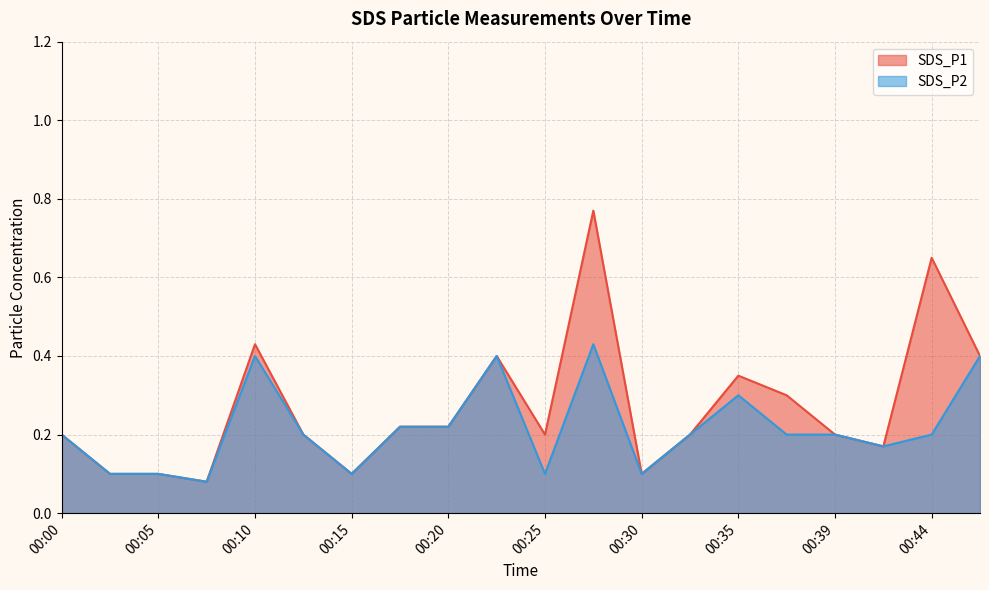

At which label is SDS_P2 closest to 0?

00:08